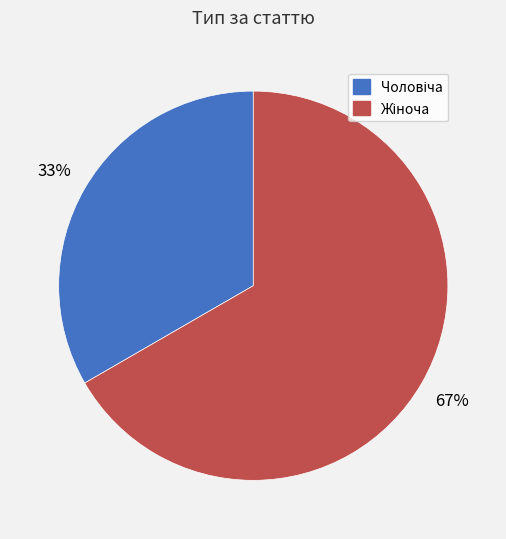

Is there any slice that represents more than half of the pie?

Yes